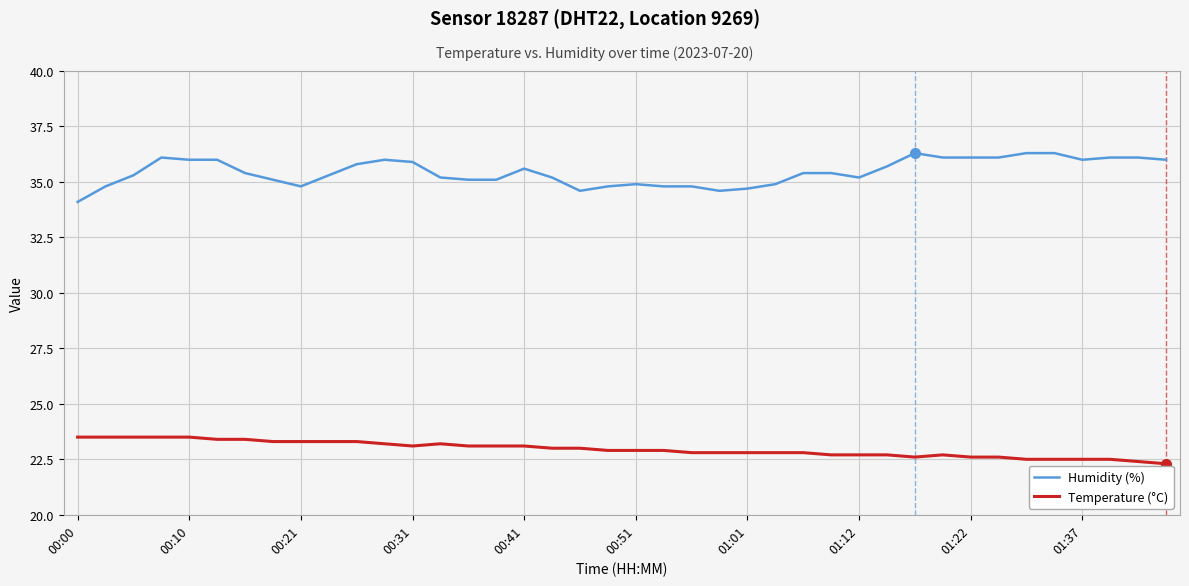

What is the smallest value displayed?

22.3